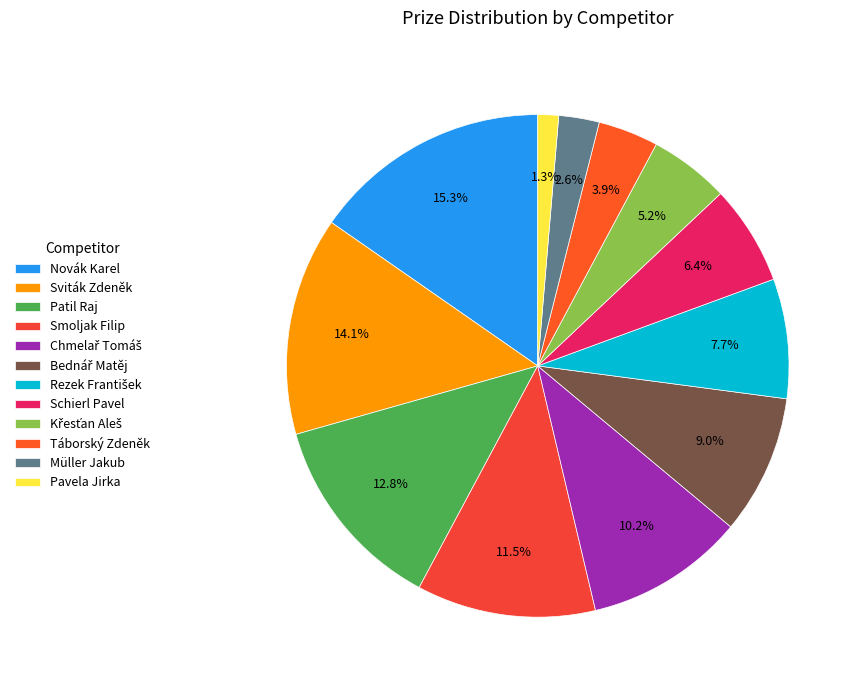

What is the ratio of the value at Pavela Jirka to the value at Sviták Zdeněk?

0.1